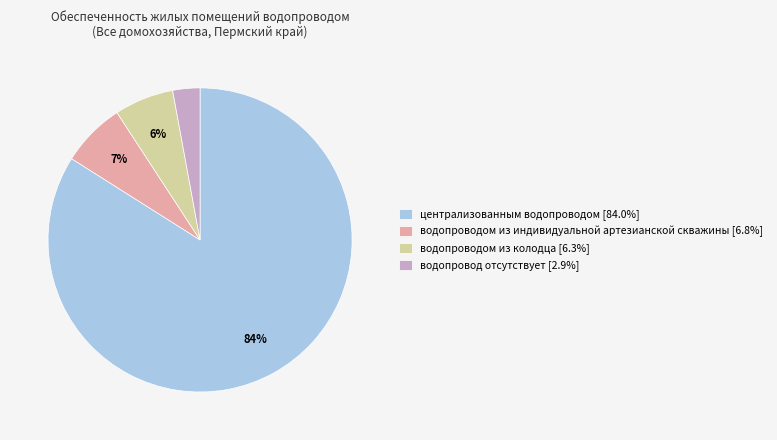

Count the number of slices in the pie.

4